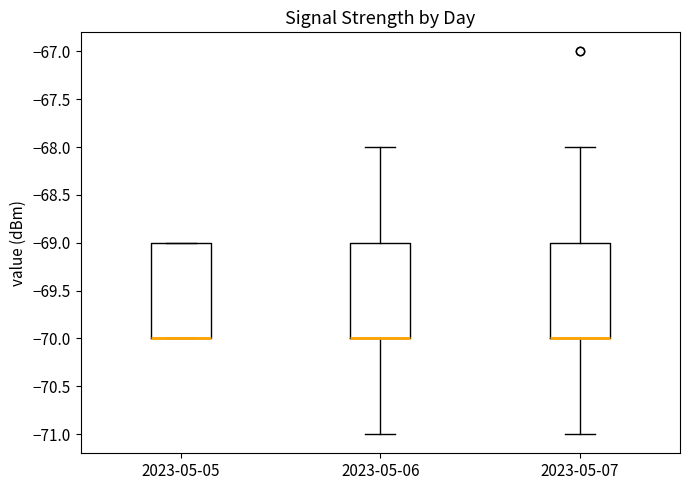

Reading left to right, read every box against the y-axis: the position of its median line, the range the box covers, and the ends of its whiskers. The values are not printed on the chart, so give them approximately, as read against the axis.

2023-05-05: median -70 (drawn on the box's lower edge), box -70 to -69, whiskers -70 to -69
2023-05-06: median -70 (drawn on the box's lower edge), box -70 to -69, whiskers -71 to -68
2023-05-07: median -70 (drawn on the box's lower edge), box -70 to -69, whiskers -71 to -68